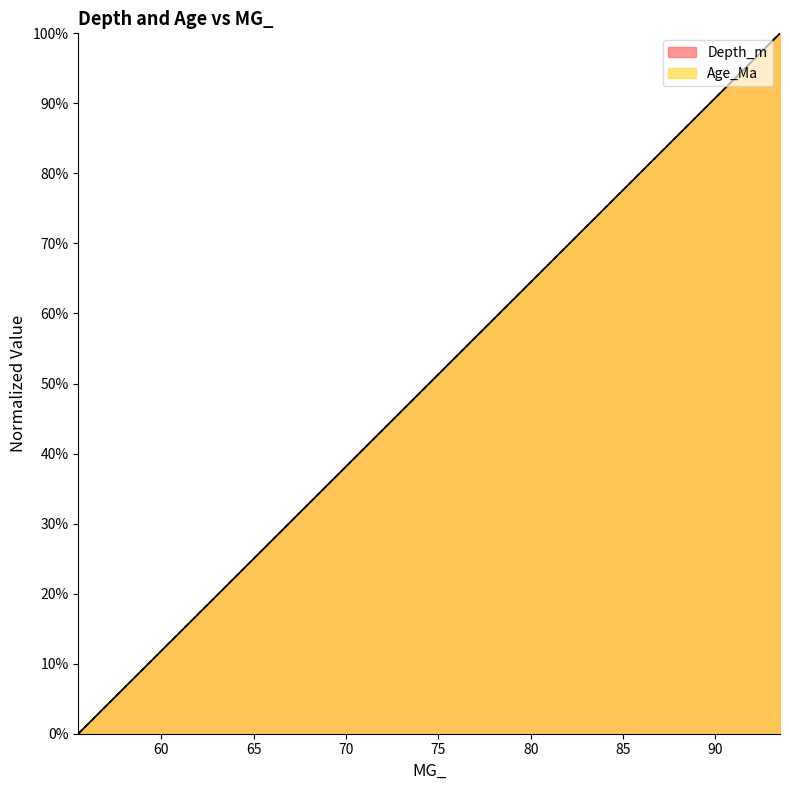

What position from the left is 93.5?

39